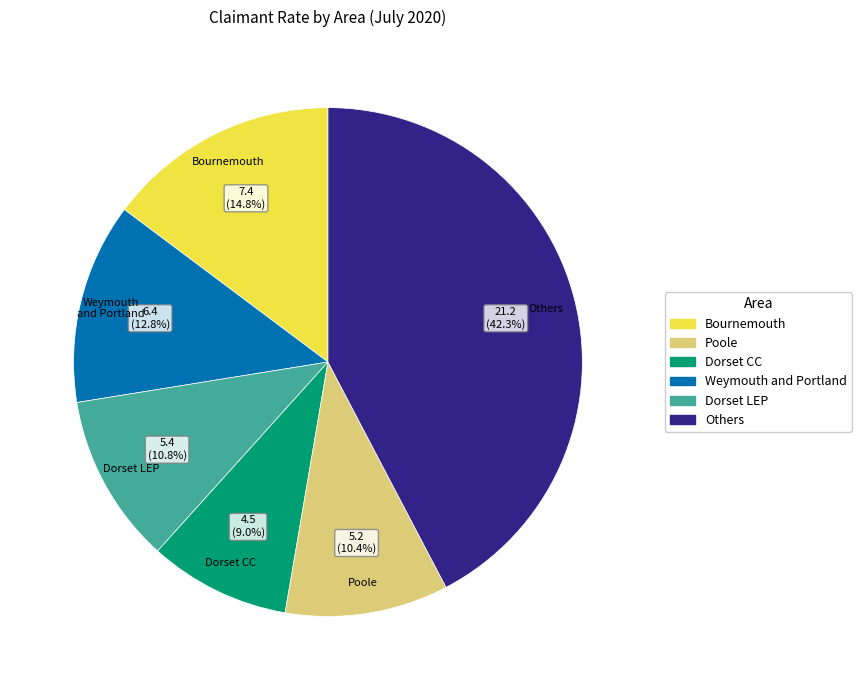

Is there any slice that represents more than half of the pie?

No